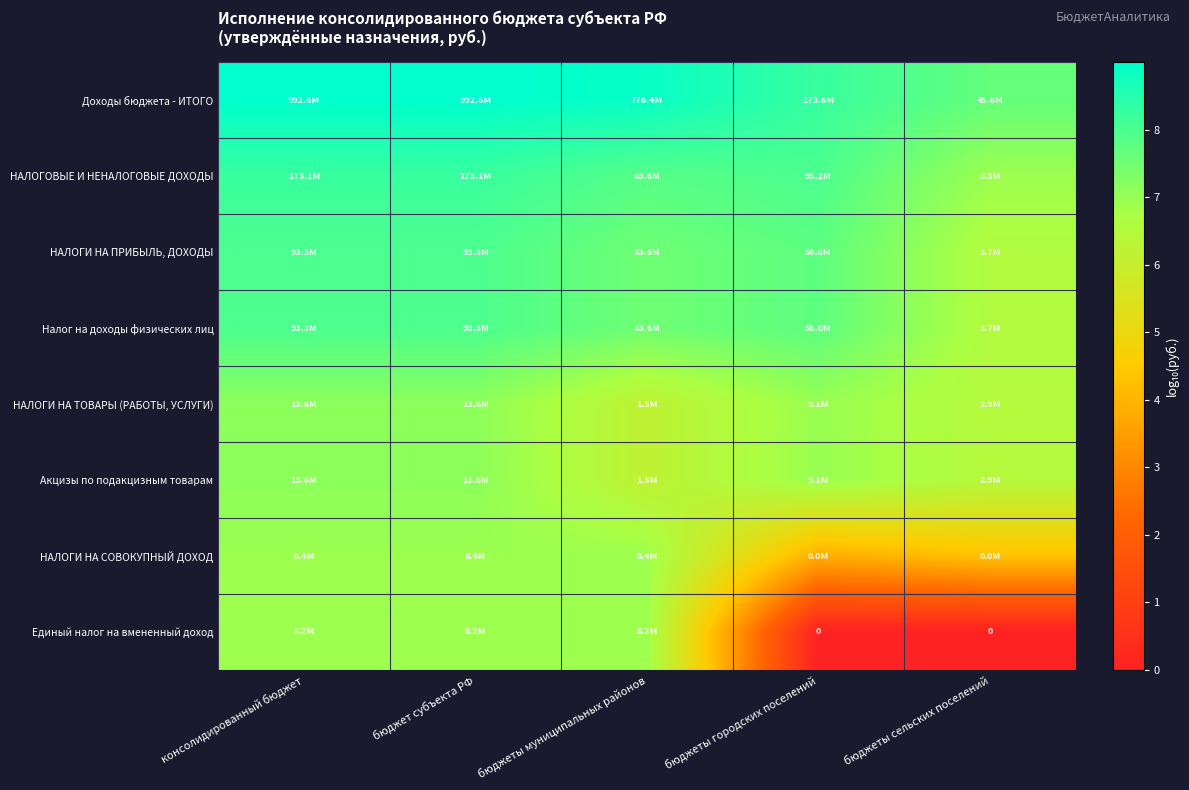

What is the difference between the Единый налог на вмененный доход values at консолидированный бюджет and бюджеты сельских поселений?

6.9